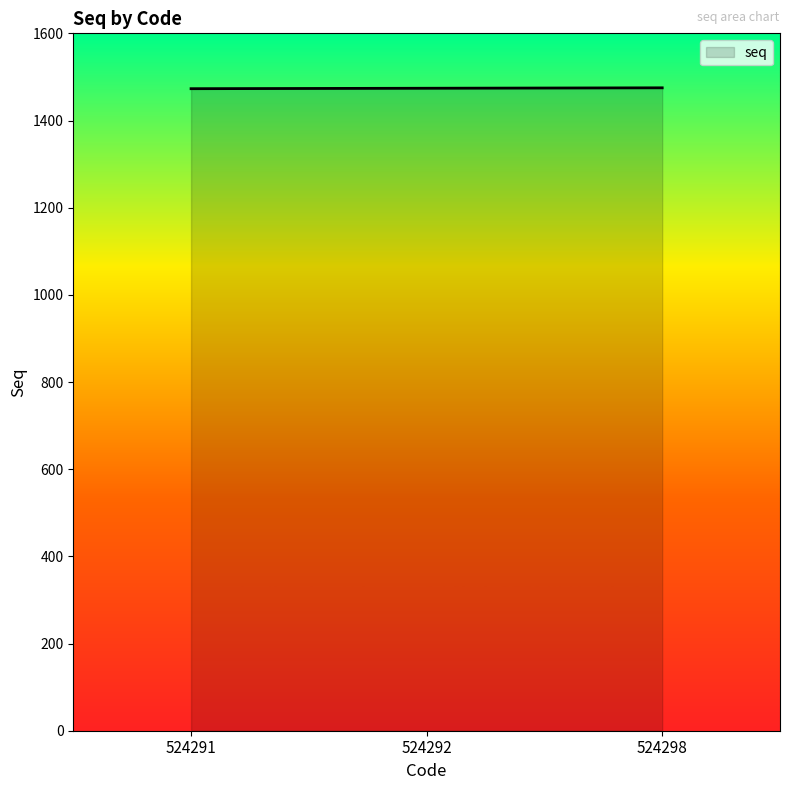

True or false: the data shows 2284 at 524292.

False